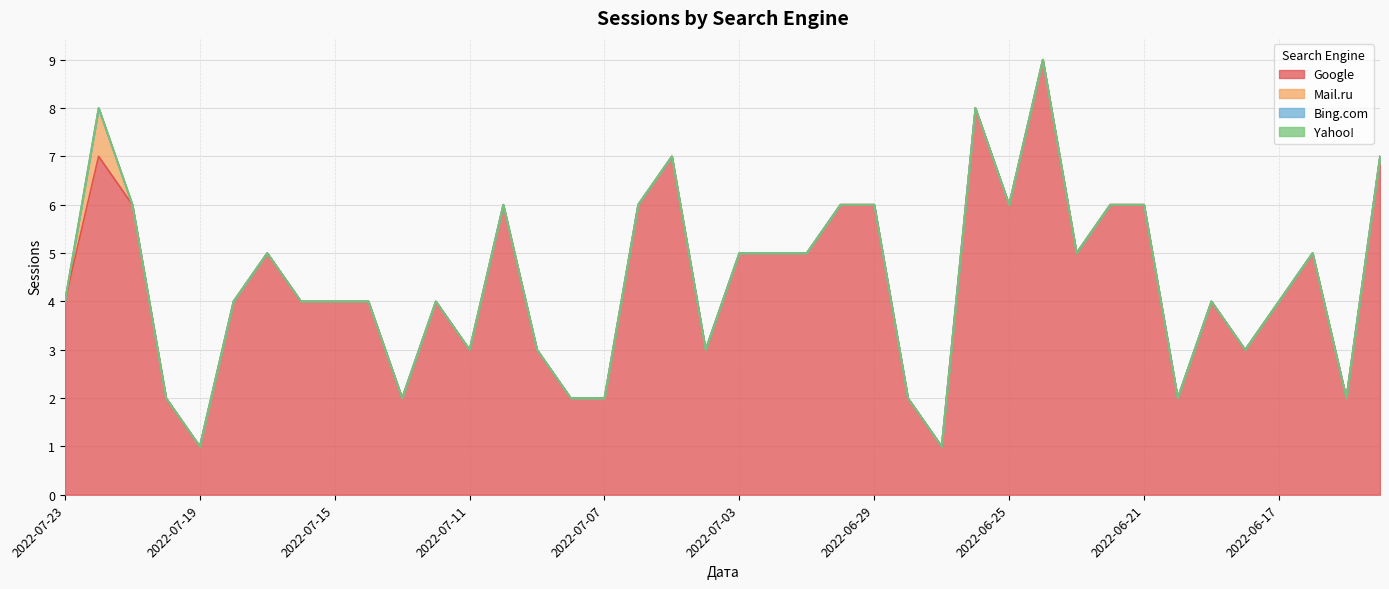

The value of Bing.com at 2022-06-20 is 0. True or false?

True